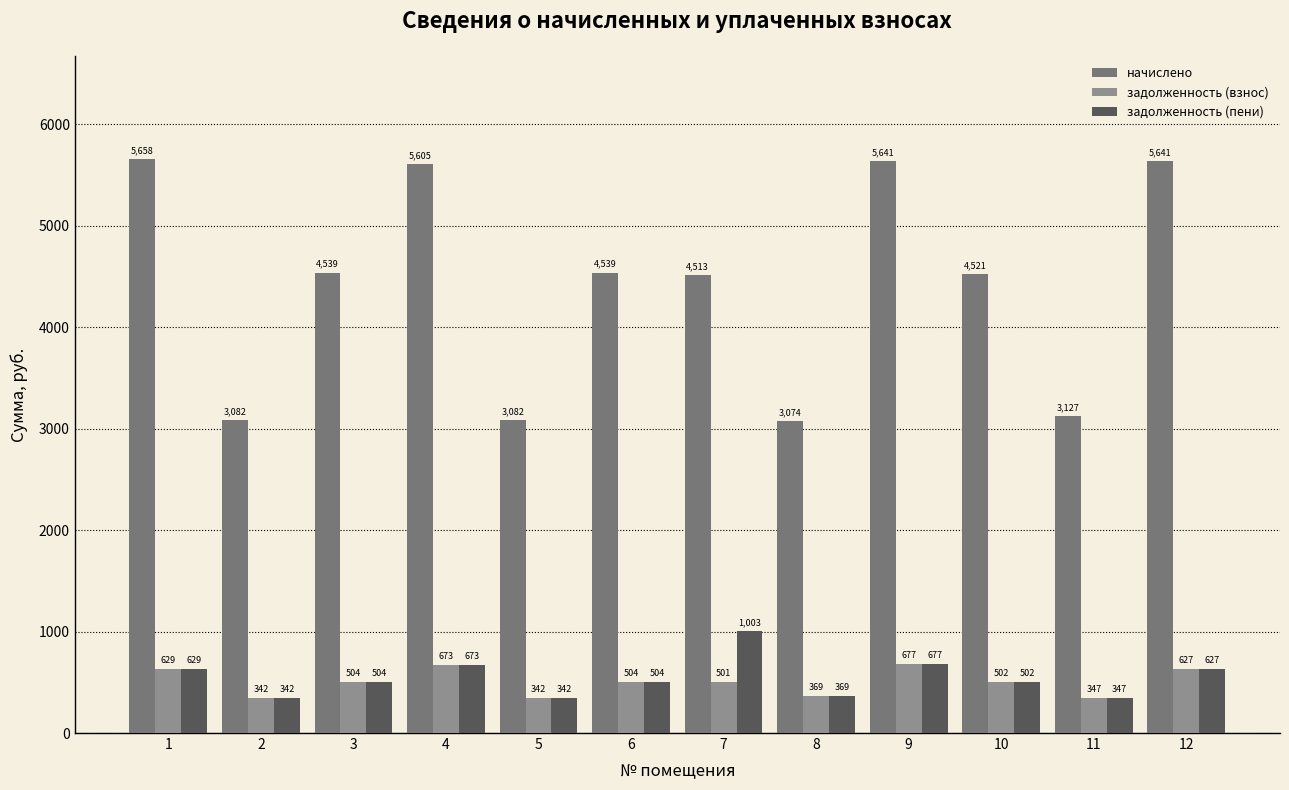

Which series has the largest range (max minus min)?

начислено